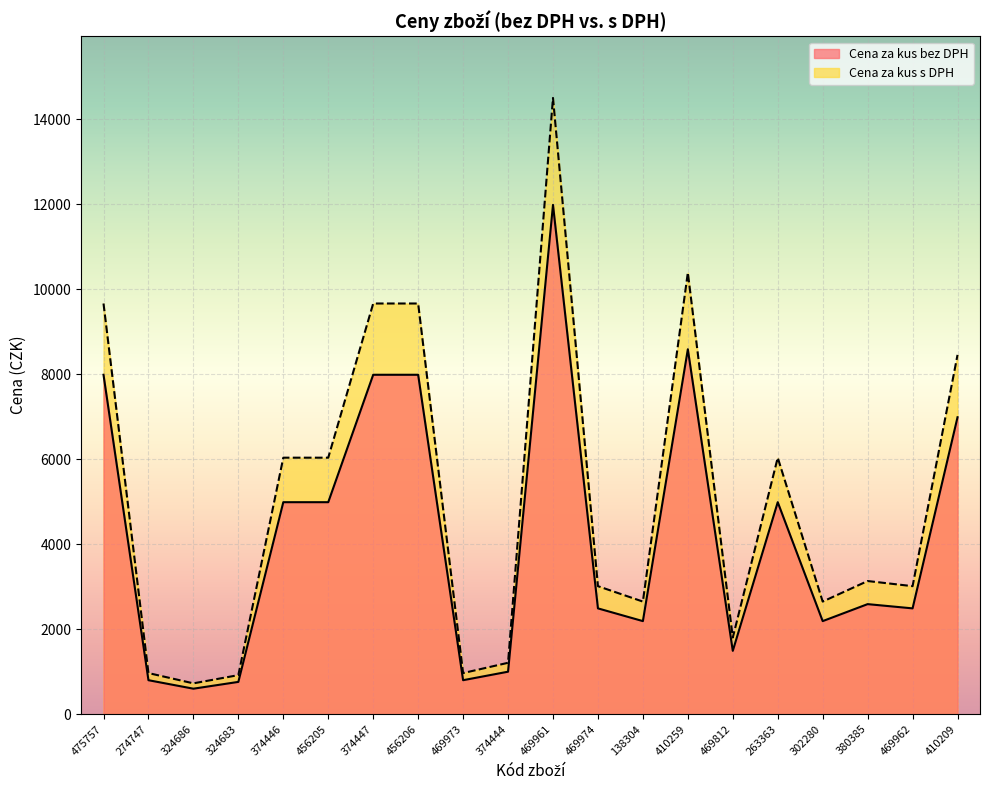

What is the average value of the Cena za kus bez DPH series?

4195.2